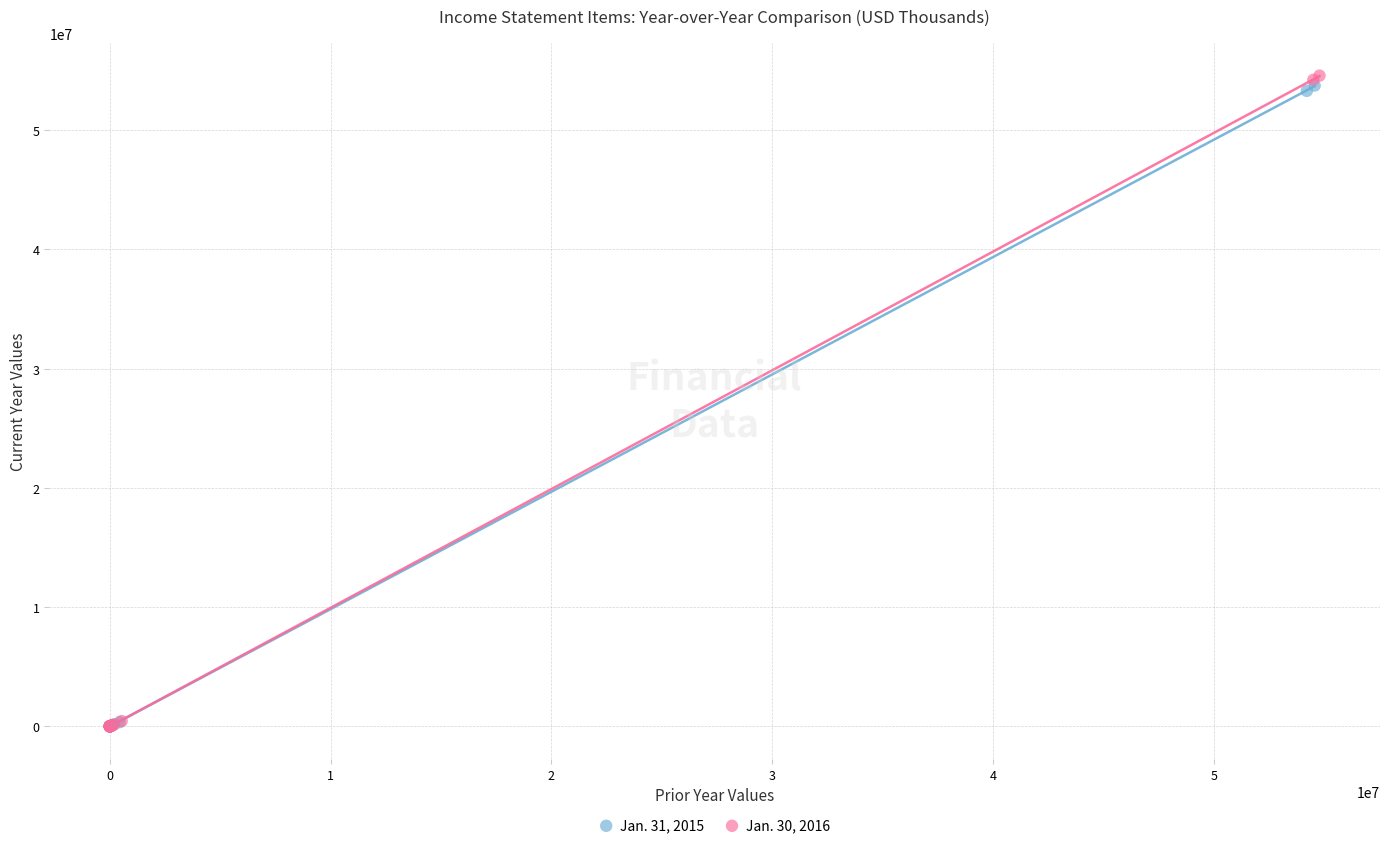

Which series contains the highest Y value?

Jan. 30, 2016